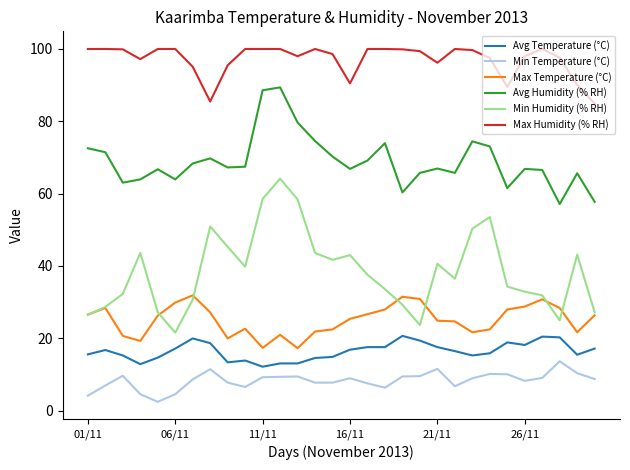

Which series has the largest total across all categories?

Max Humidity (% RH)